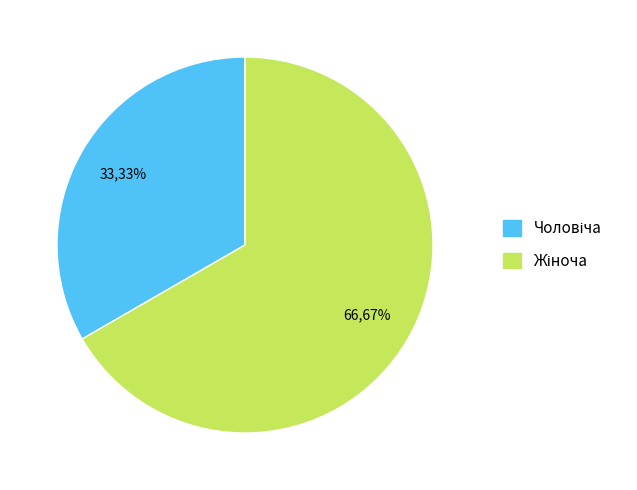

Is there a majority slice in this chart?

Yes